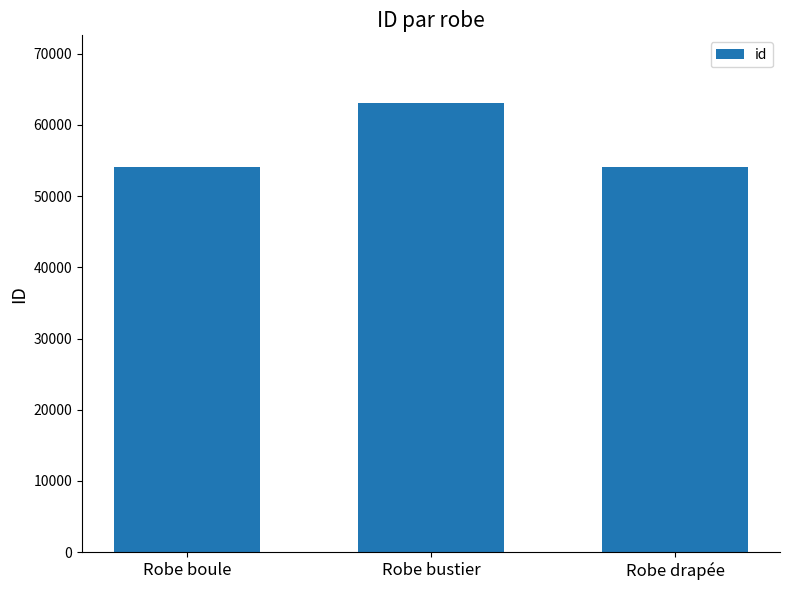

What is the maximum value shown in the chart?

63108